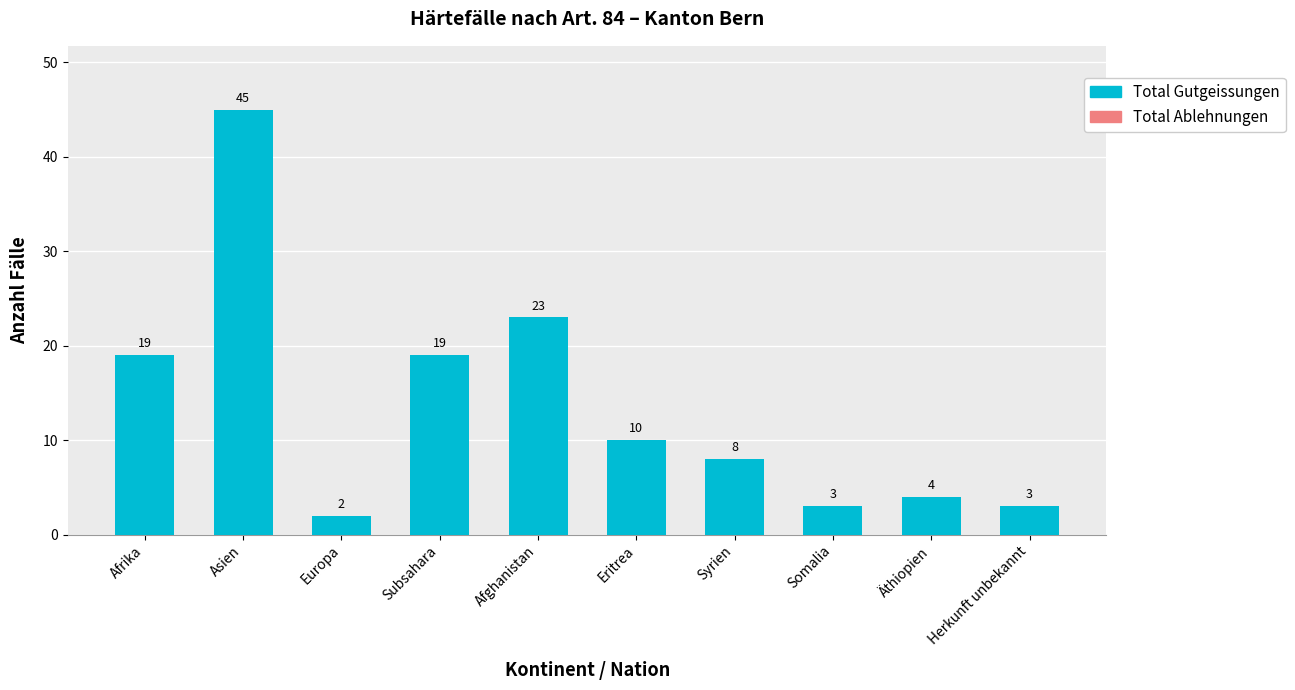

What is the label of the 4th bar from the right?

Syrien